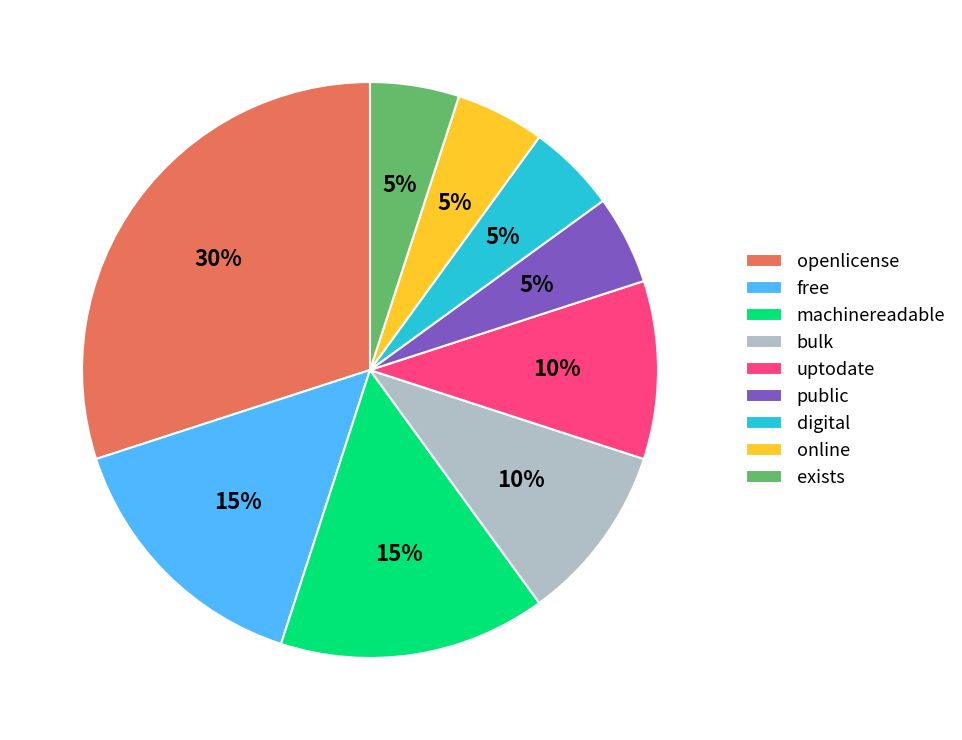

Combined, do digital and public account for over 50%?

No